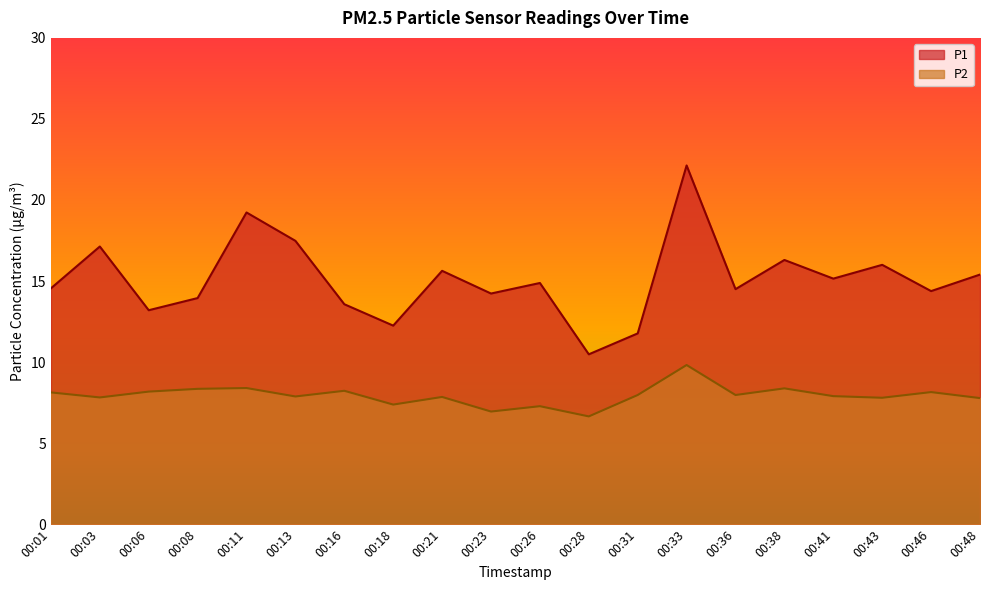

What is the spread (max minus min) of values at 00:11?

10.8